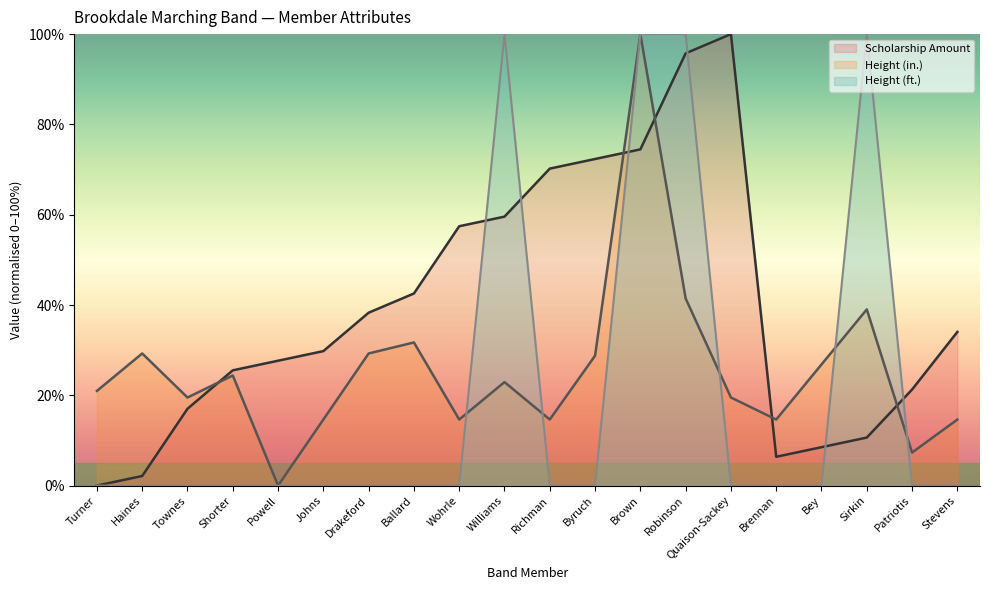

What is the label of the 13th point from the left?

Brown